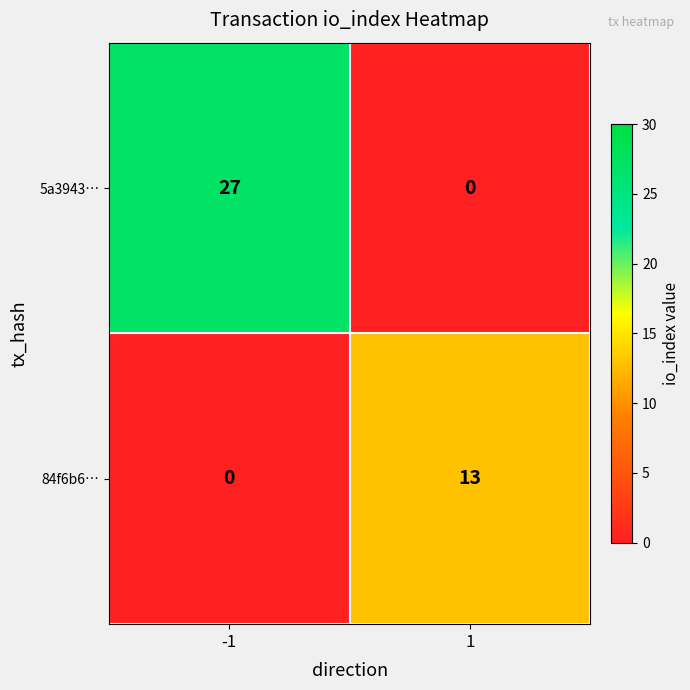

The 84f6b6… series shows 13 at 1. True or false?

True